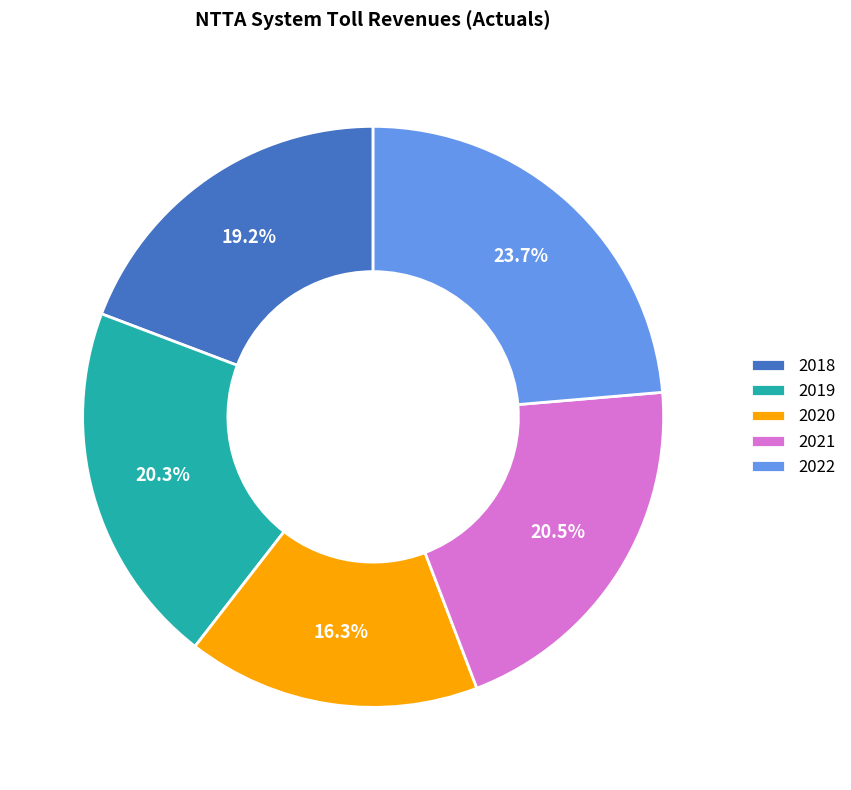

Count the number of slices in the pie.

5